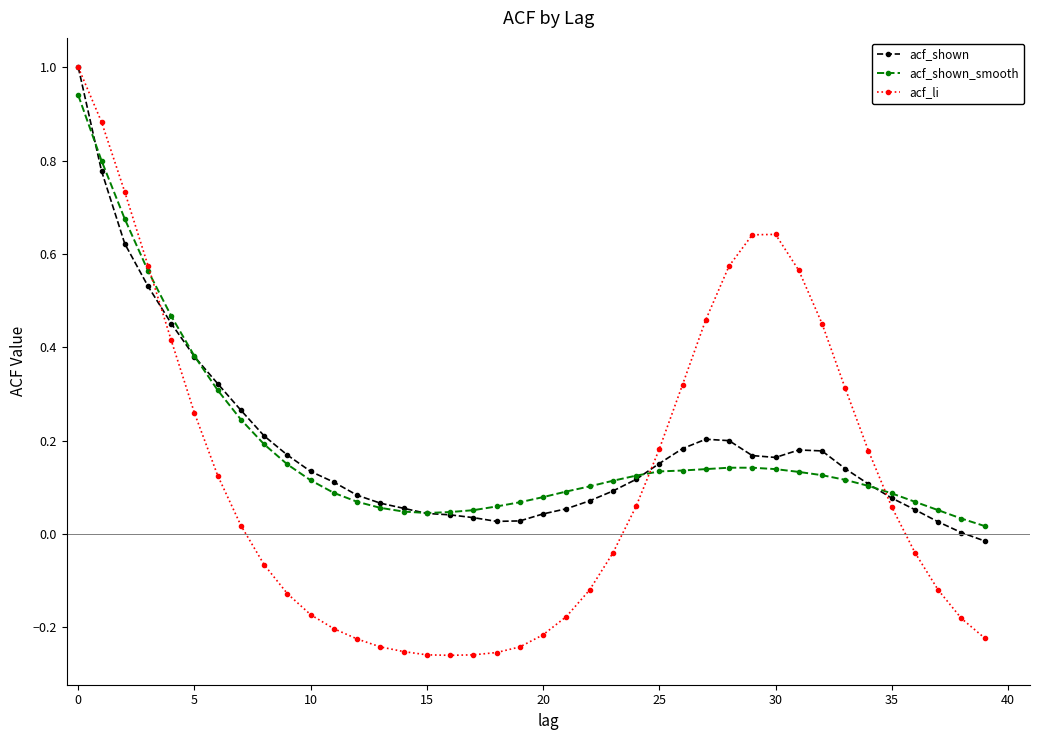

What is the difference between the maximum and minimum values in the acf_li series?

1.3